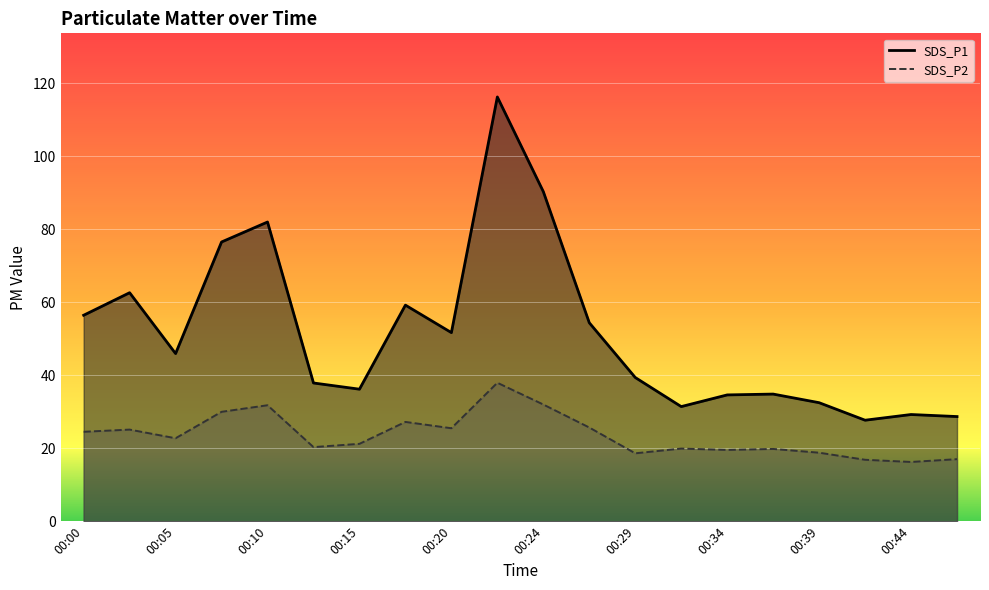

True or false: SDS_P1 and SDS_P2 intersect in this chart.

False